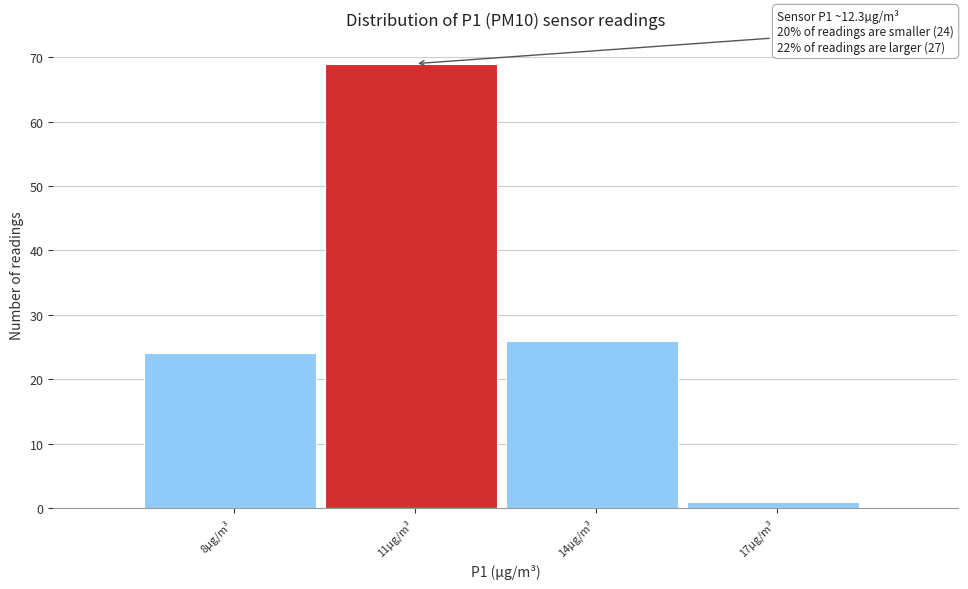

Reading left to right, transcribe all the data shown in this chart.

8µg/m³=24	11µg/m³=69	14µg/m³=26	17µg/m³=1